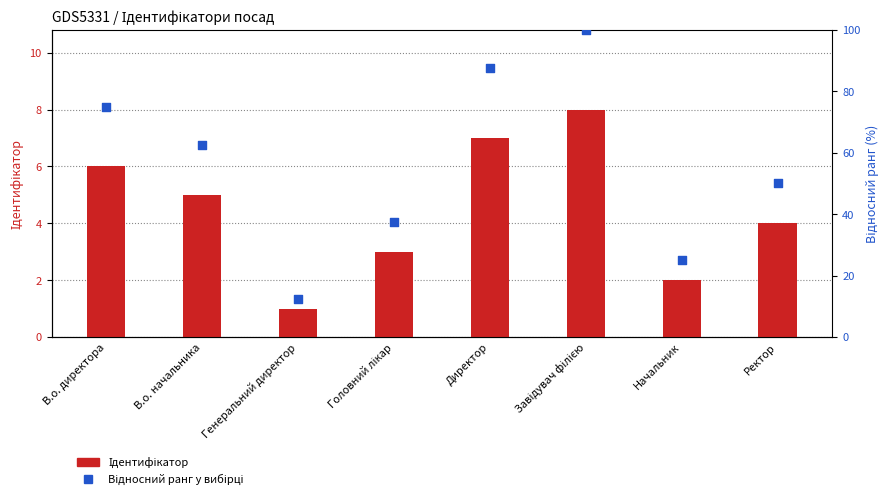

Which series has the largest total across all categories?

Відносний ранг у вибірці